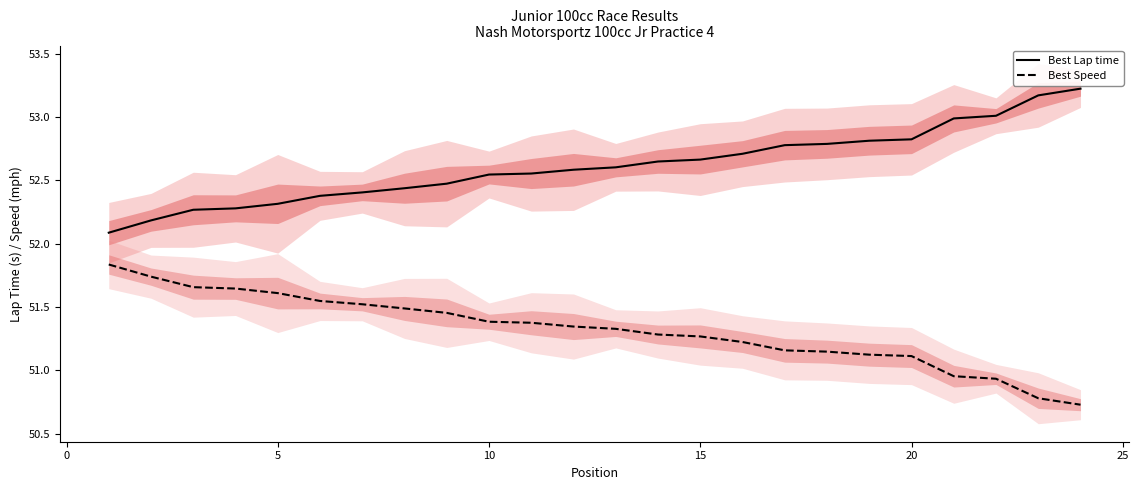

What is the difference between the maximum and second lowest values in the Best Lap time series?

1.0